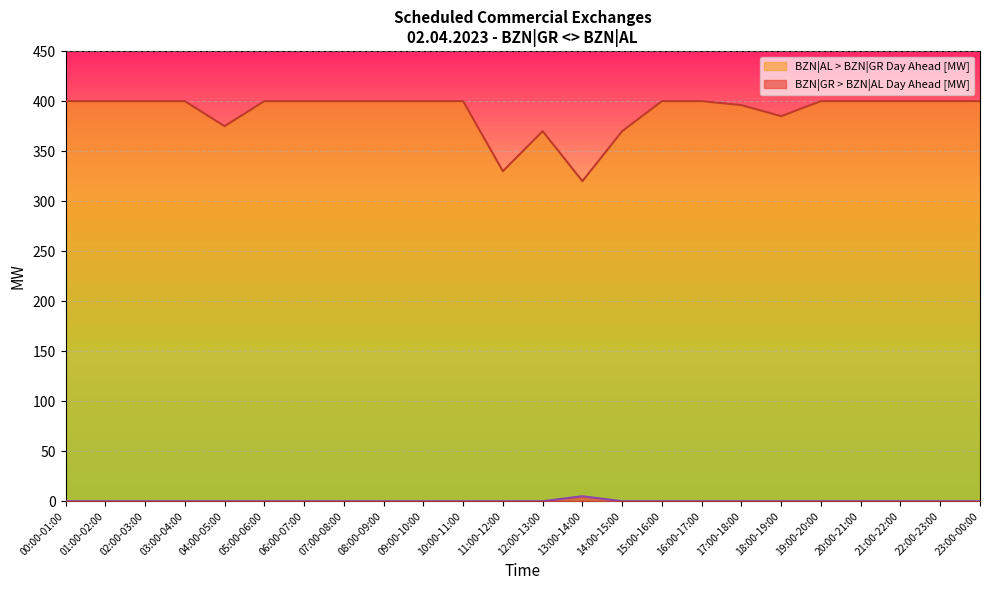

Reading right to left, what are all the values shown in this chart?

BZN|GR > BZN|AL Day Ahead [MW]: 0	0	0	0	0	0	0	0	0	0	5	0	0	0	0	0	0	0	0	0	0	0	0	0
BZN|AL > BZN|GR Day Ahead [MW]: 400	400	400	400	400	385	396	400	400	370	320	370	330	400	400	400	400	400	400	375	400	400	400	400